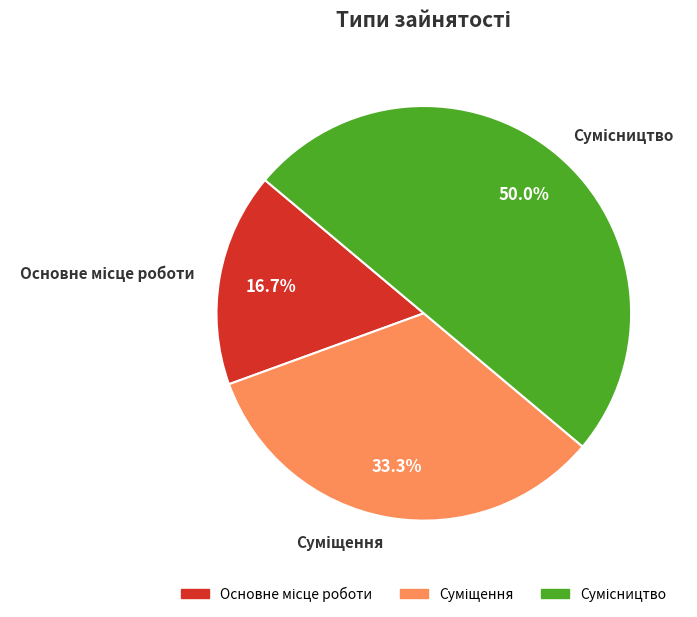

What portion of the pie excludes Сумісництво?

50.0%